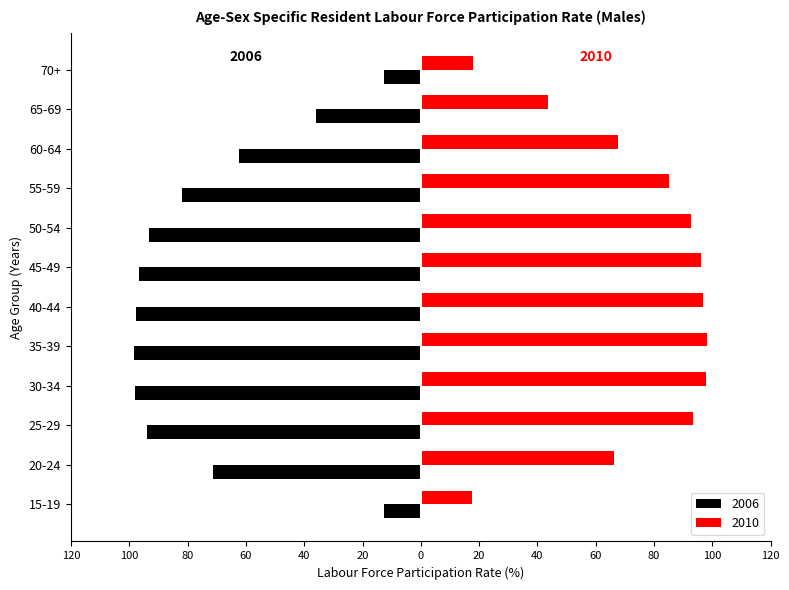

What are all the series names shown in the legend?

2006, 2010